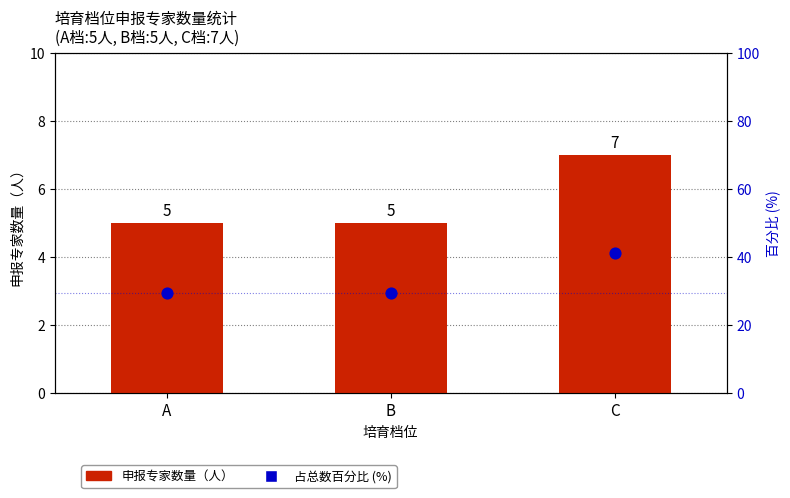

Which series contains the lowest Y value?

申报专家数量